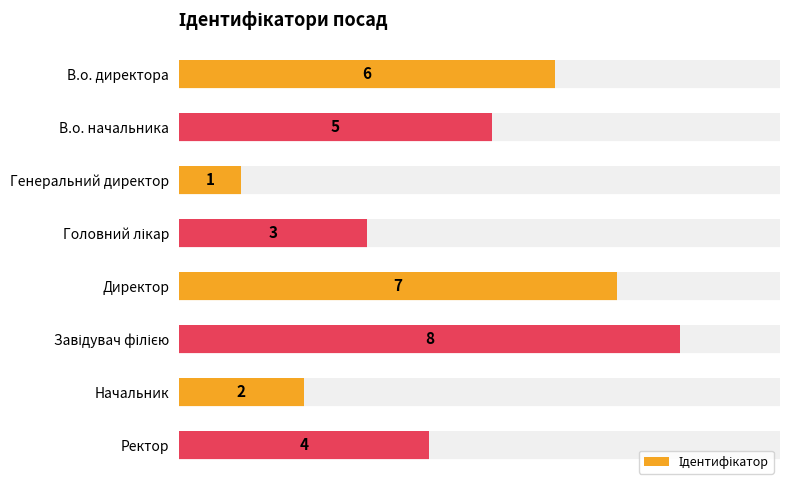

List the labels in order of value, smallest first.

Генеральний директор, Начальник, Головний лікар, Ректор, В.о. начальника, В.о. директора, Директор, Завідувач філією